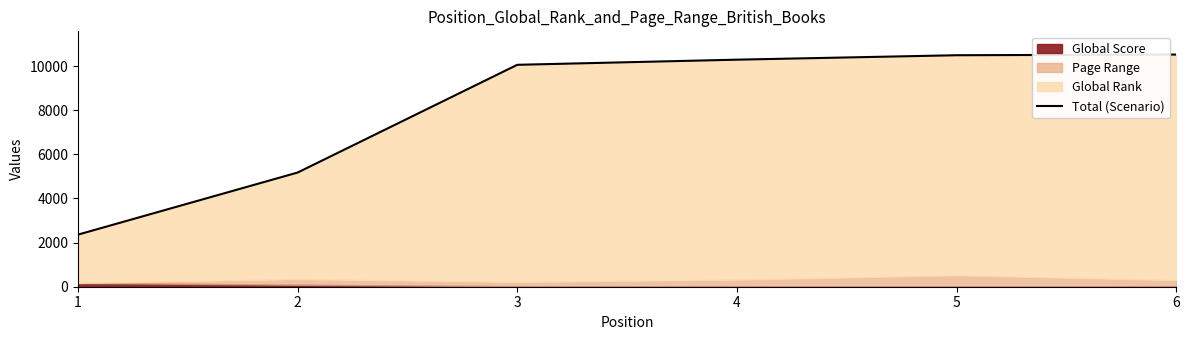

What is the ratio of the value at 4 to the value at 5?

1.0